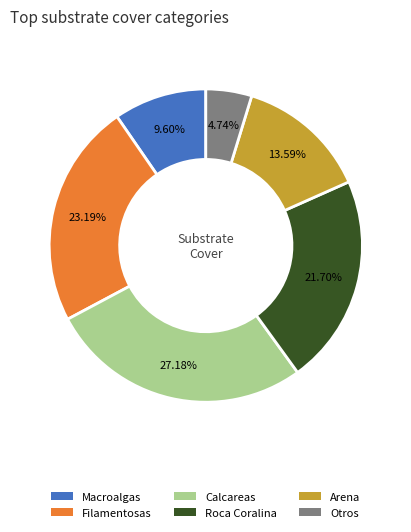

How many slices are in this pie chart?

6